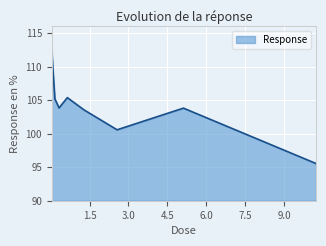

What is the greatest value displayed?

112.5